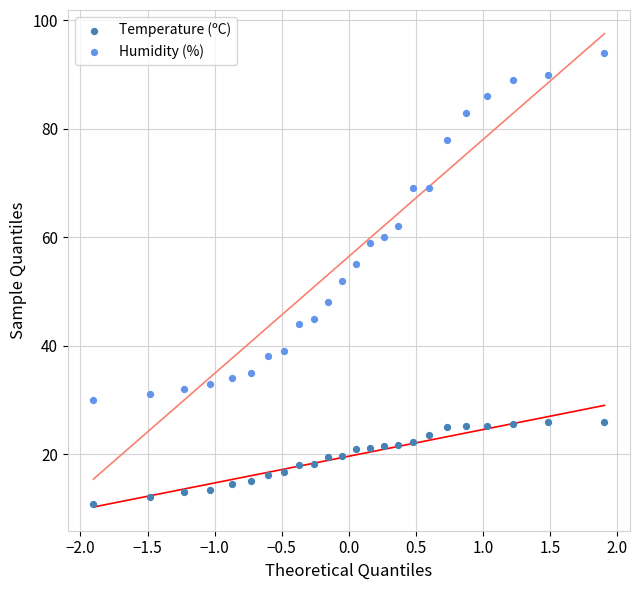

Which series has the widest spread of Y values?

Humidity (%)